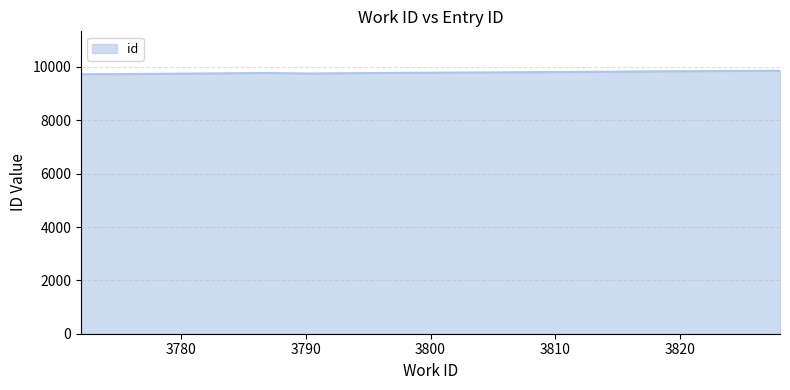

What is the sum of all values?

97850